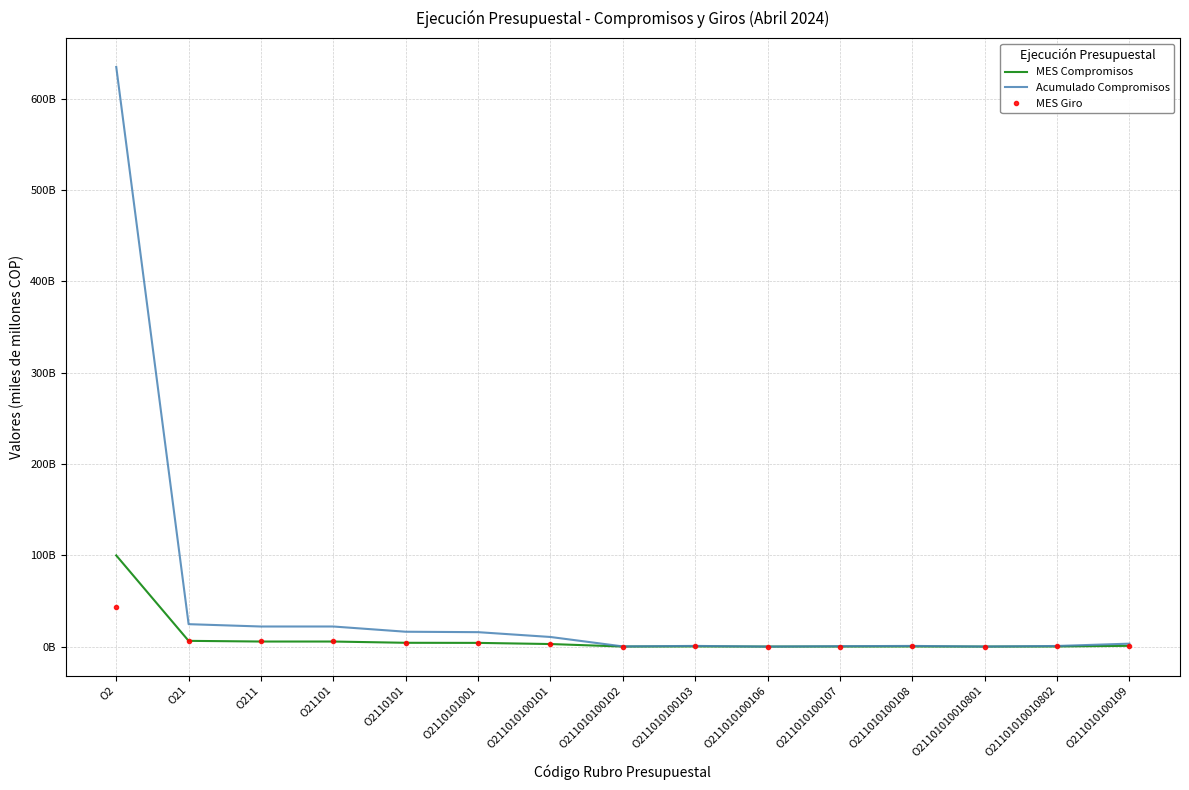

After their last crossing, which series has the higher values: MES Giro or MES Compromisos?

MES Compromisos